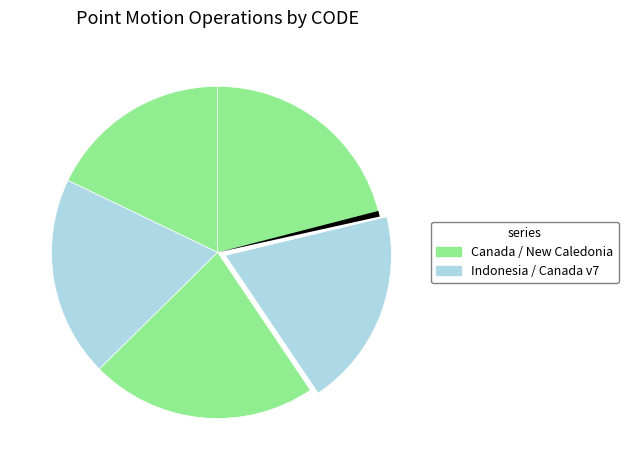

To the nearest percent, what is the difference between the largest and smallest slice percentages?

4%